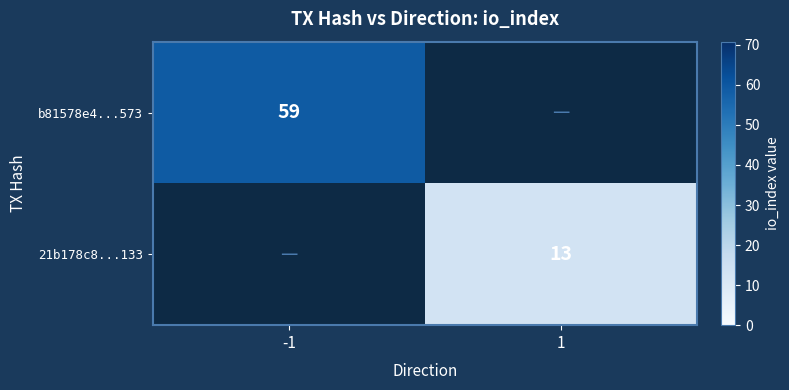

Is it true that b81578e4...573 equals 59 at -1?

True